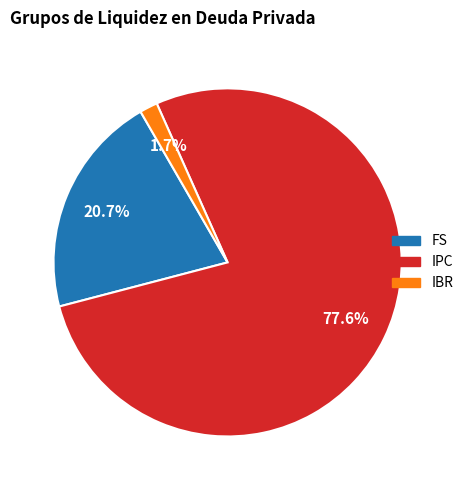

How many slices are in this pie chart?

3